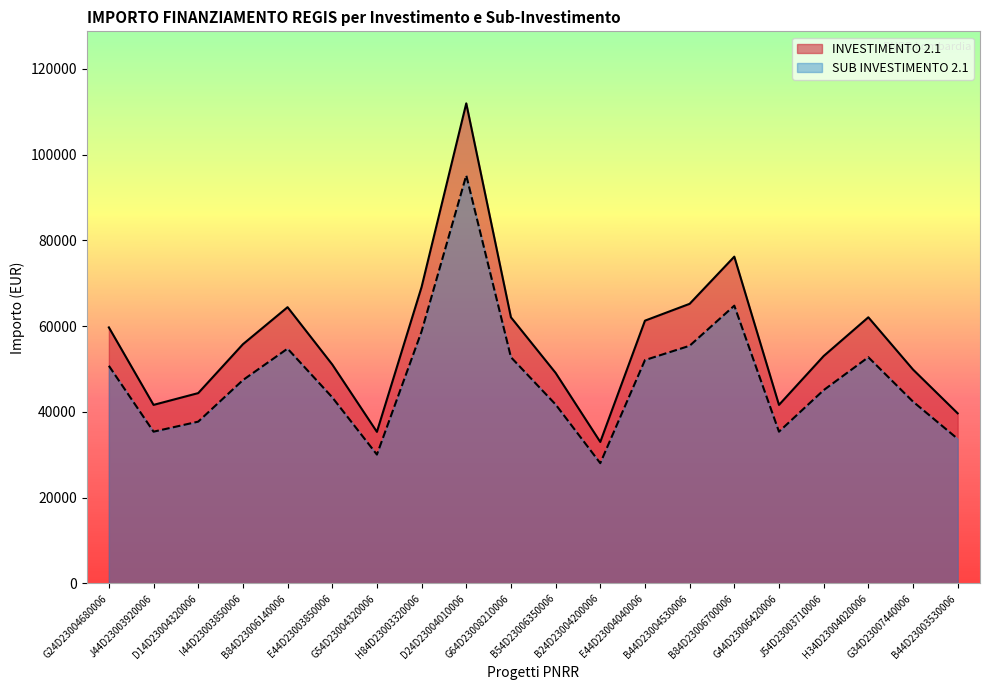

What is the total value across all series at J54D23003710006?

98102.8